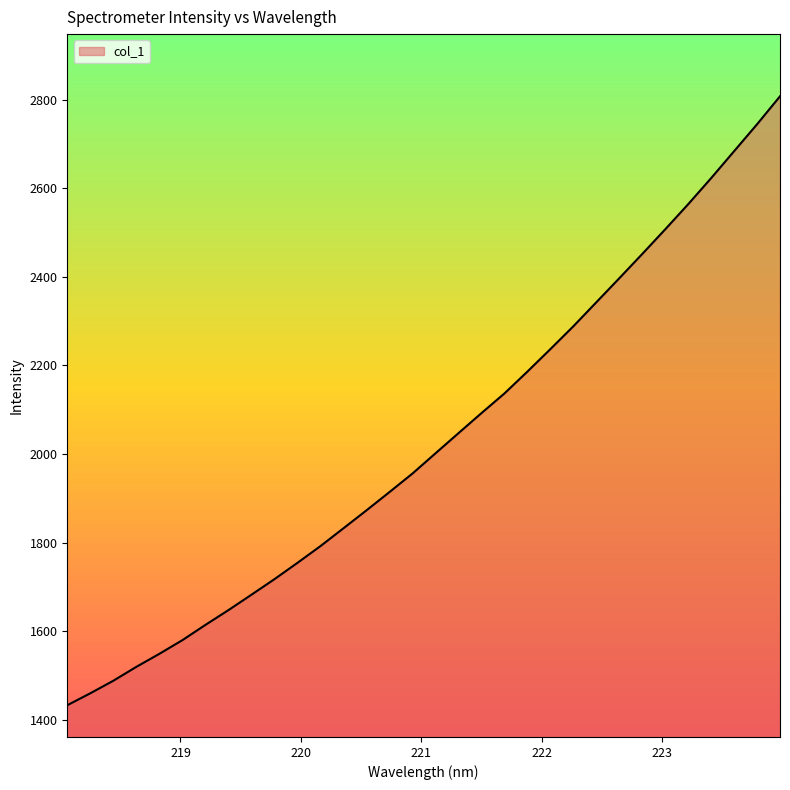

What is the greatest value displayed?

2807.3